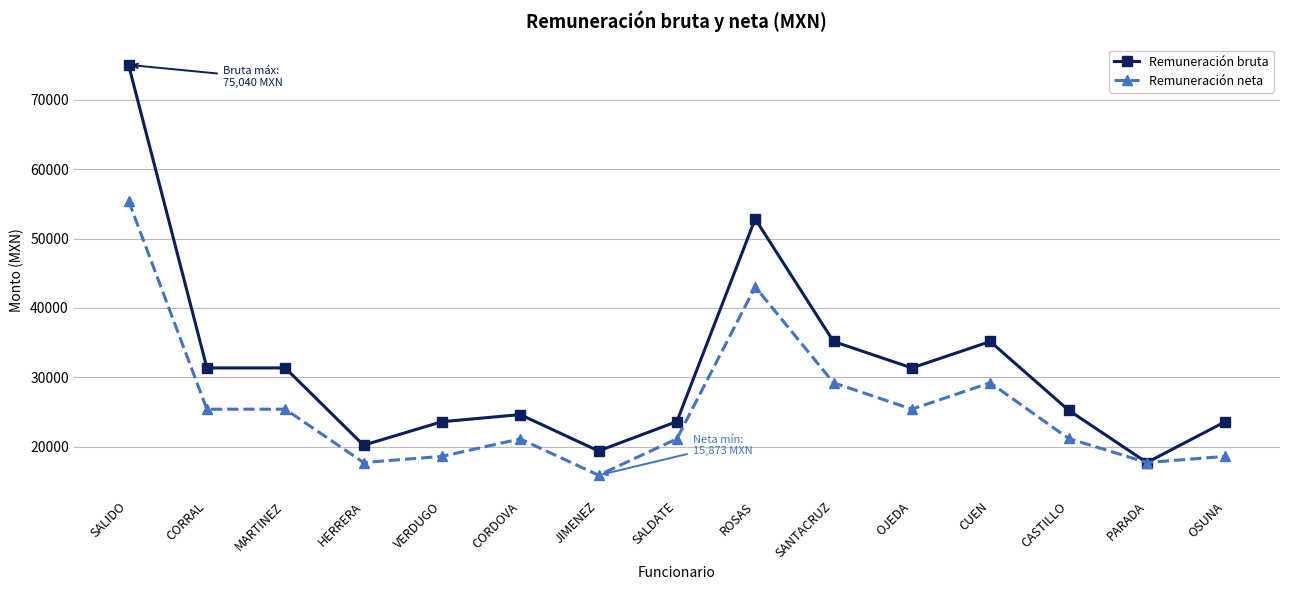

True or false: Remuneración neta has more than 0 points higher than both neighbors.

True